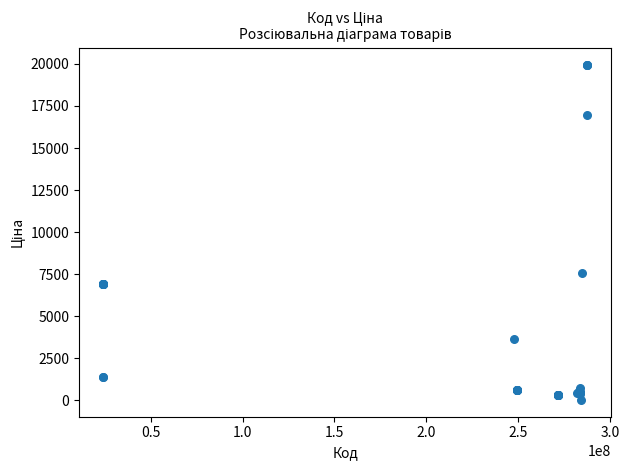

What Y value in the scatter plot is closest to 9998?

7596.5